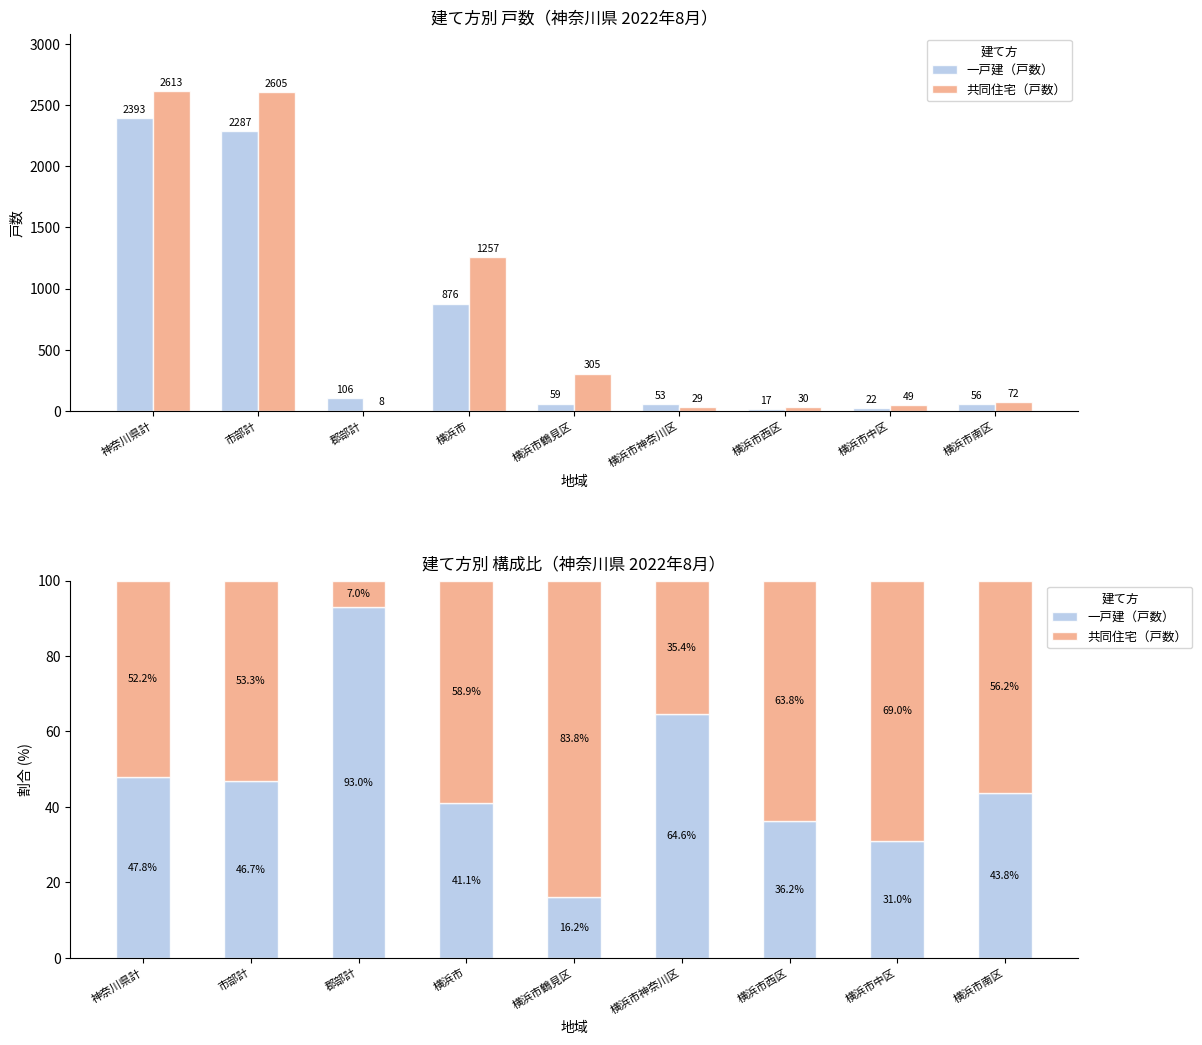

Is it true that 一戸建（戸数） equals 31.0 at 横浜市中区?

True